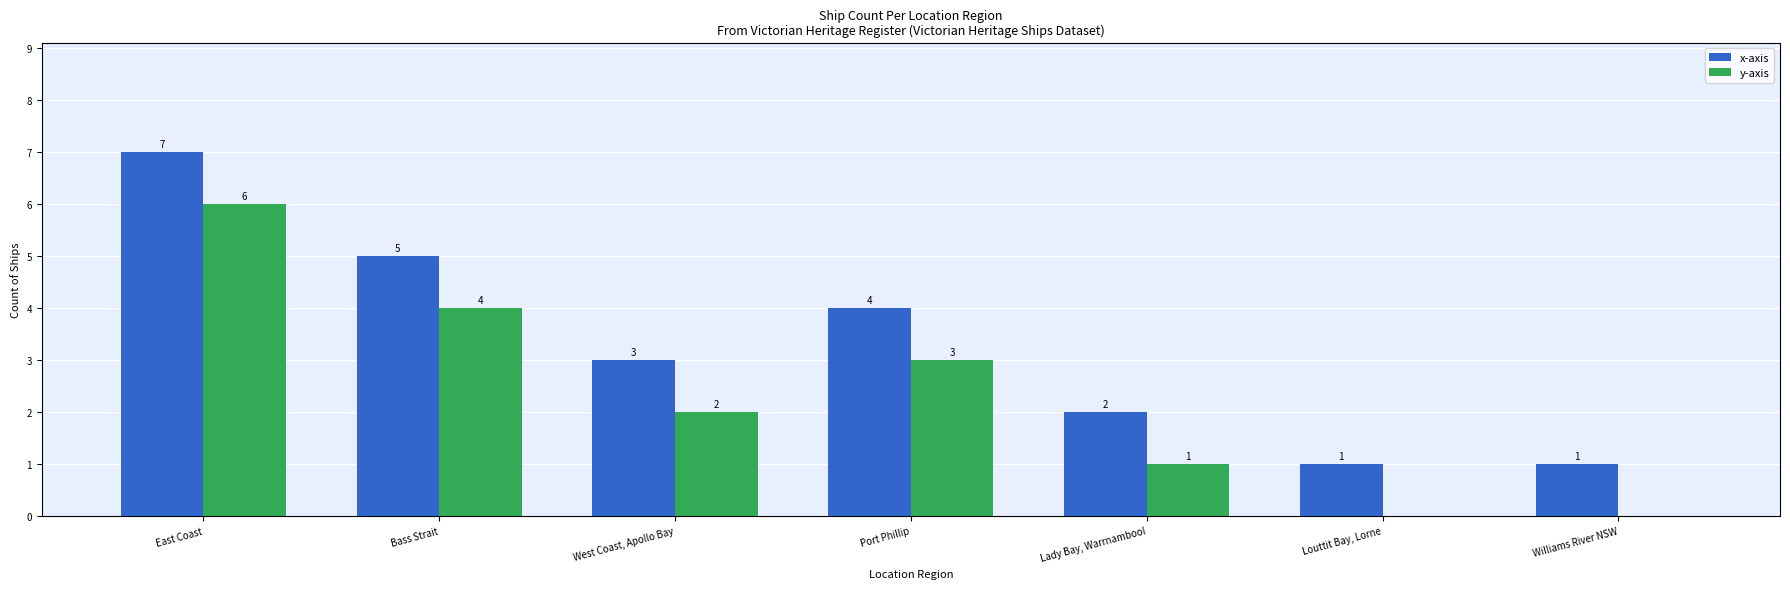

At which label does y-axis first exceed 2?

East Coast